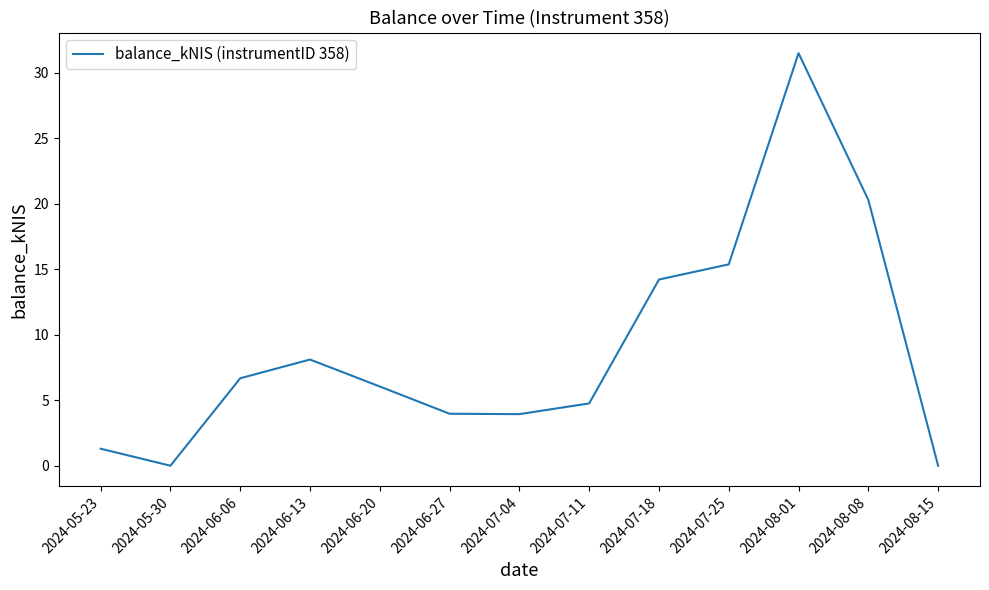

At which category does the data reach its first local valley?

2024-05-30